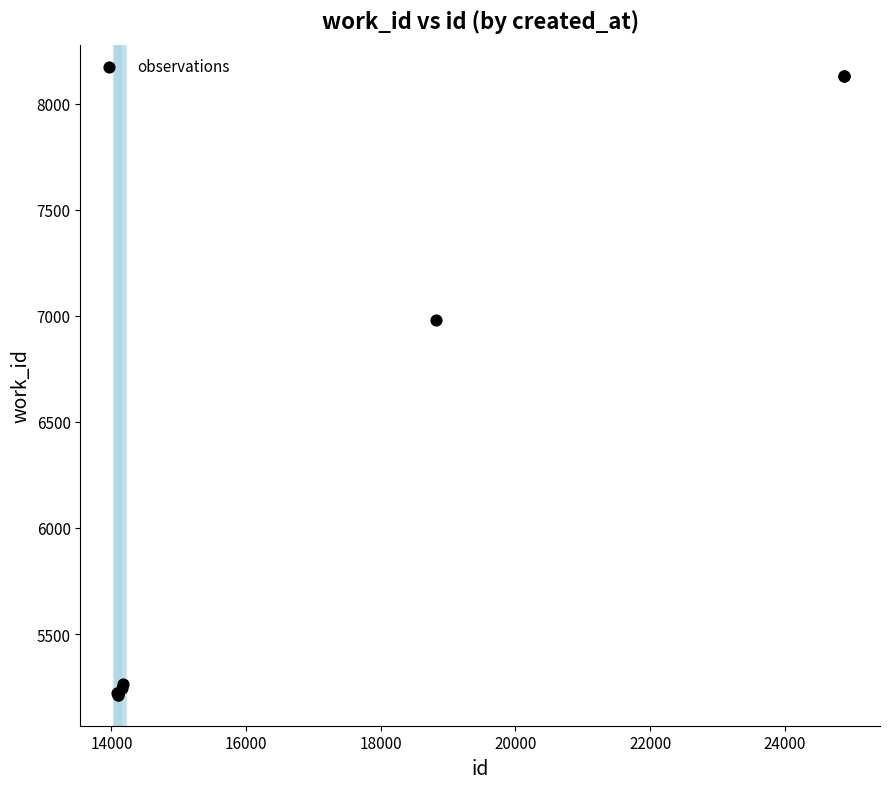

What Y value in the scatter plot is closest to 6673?

6982